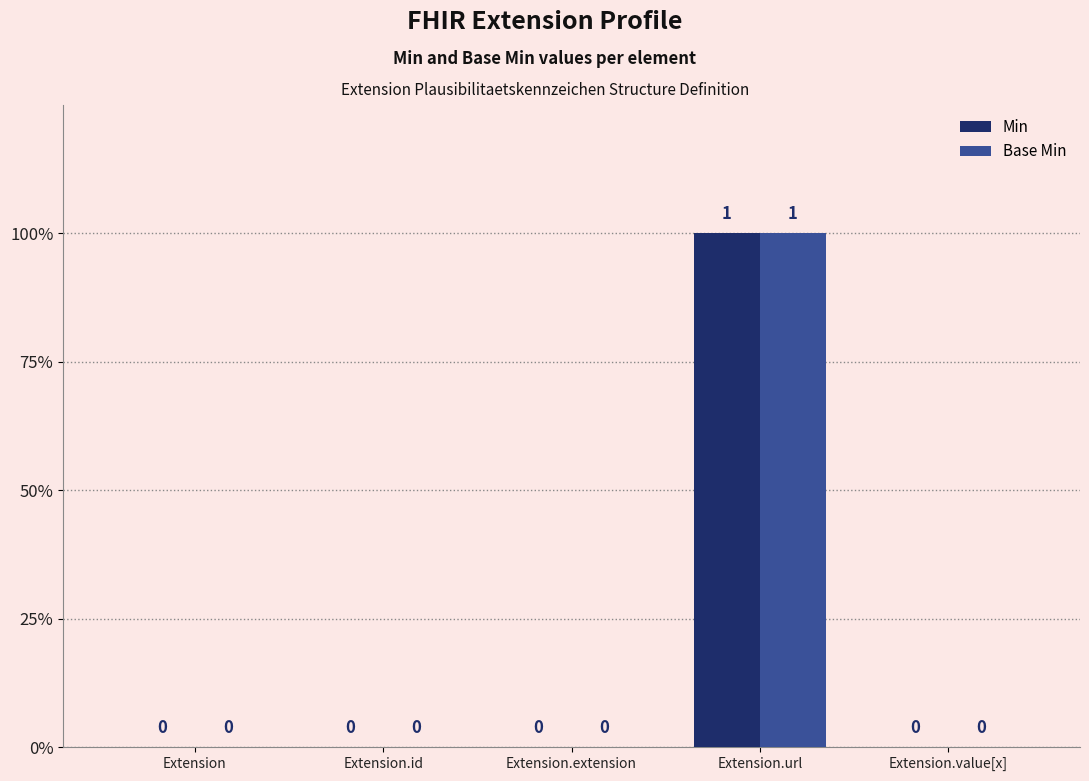

True or false: Min has a value of 1 at Extension.url.

True